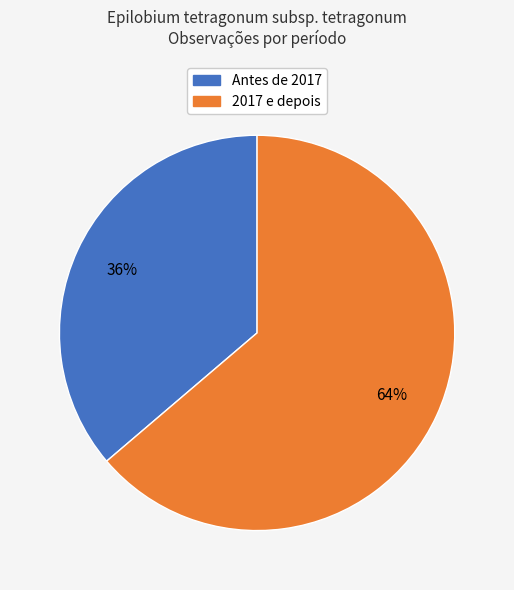

Between Antes de 2017 and 2017 e depois, which is larger?

2017 e depois